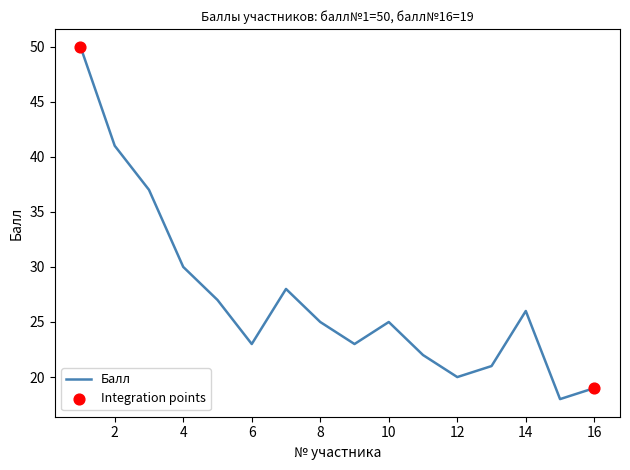

What is the minimum value shown in the chart?

18